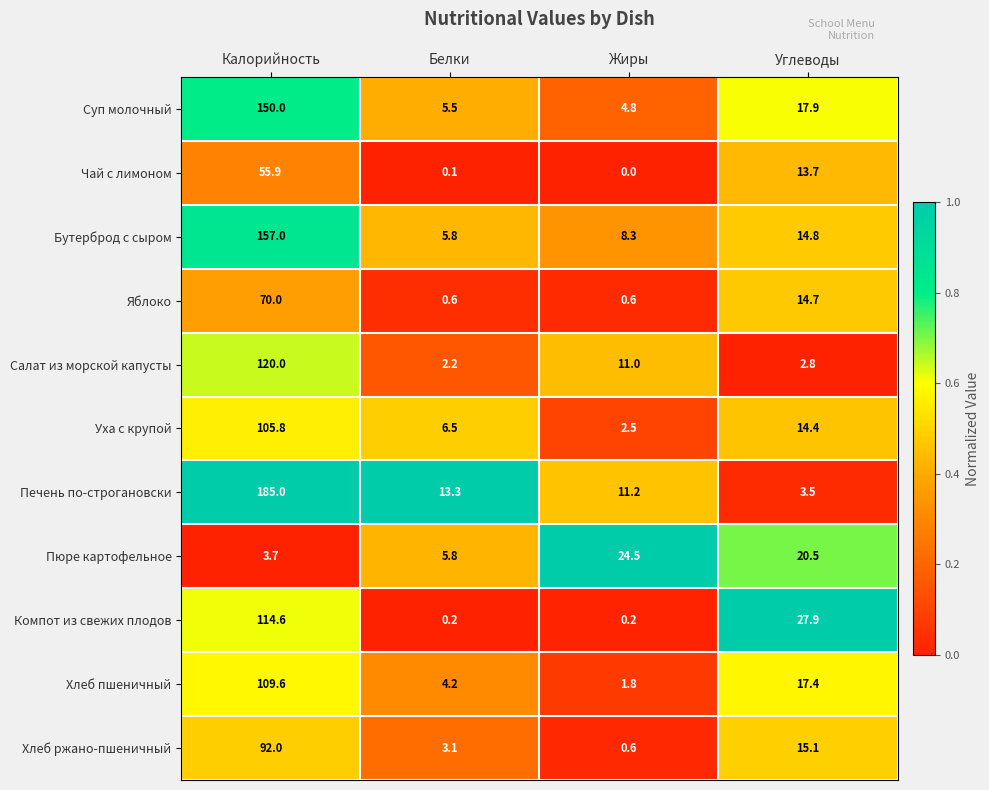

What is the difference between the maximum and second lowest values in the Печень по-строгановски series?

173.8